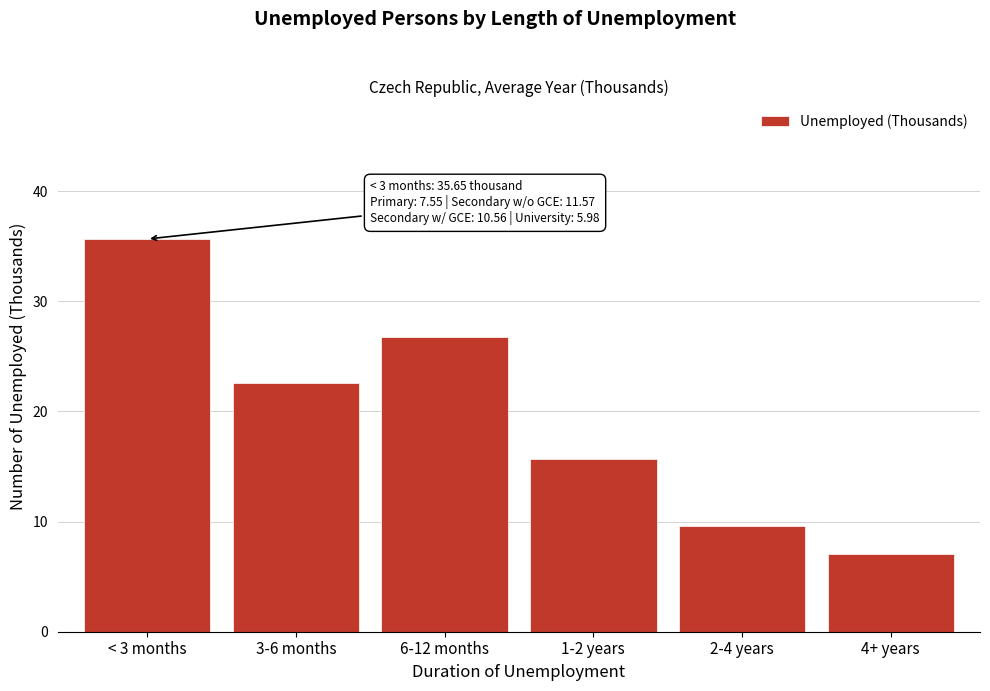

Reading left to right, transcribe all the data shown in this chart.

35.7	22.6	26.8	15.7	9.6	7.1